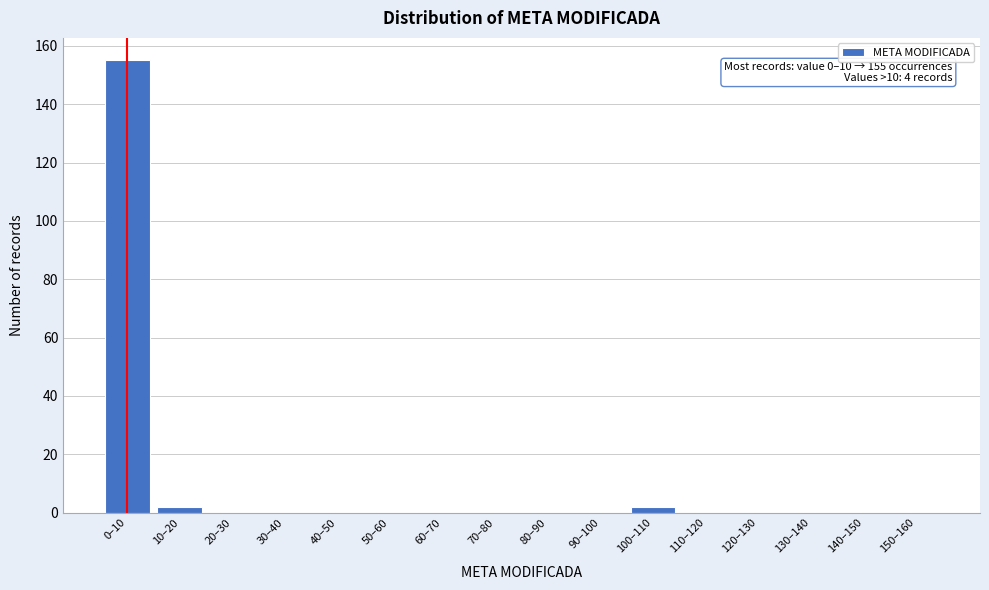

Reading left to right, what are all the values shown in this chart?

0–10=155	10–20=2	20–30=0	30–40=0	40–50=0	50–60=0	60–70=0	70–80=0	80–90=0	90–100=0	100–110=2	110–120=0	120–130=0	130–140=0	140–150=0	150–160=0